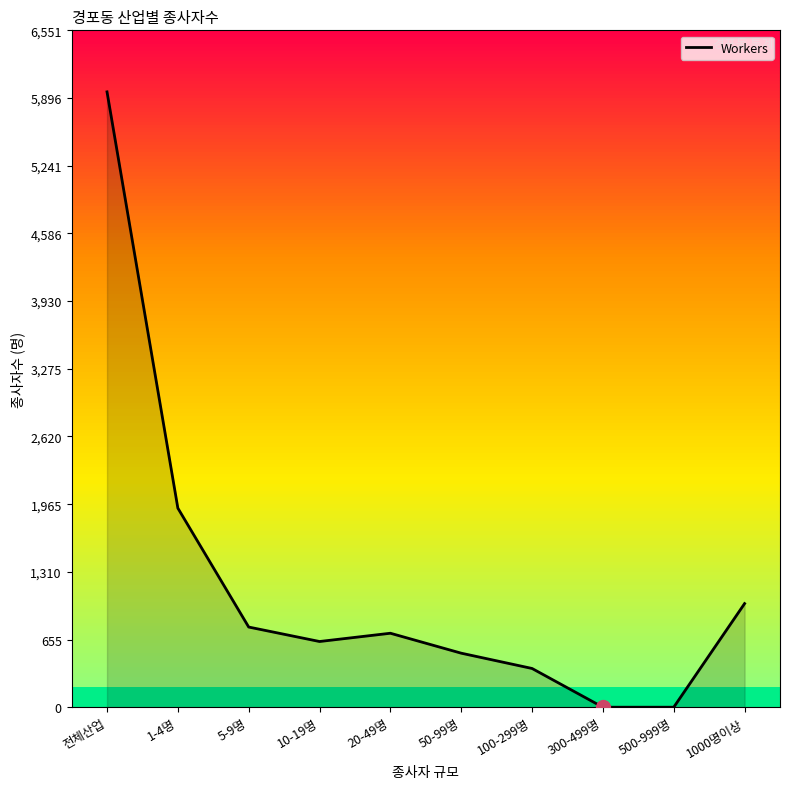

Rank the categories by value from highest to lowest.

전체산업, 1-4명, 1000명이상, 5-9명, 20-49명, 10-19명, 50-99명, 100-299명, 300-499명, 500-999명